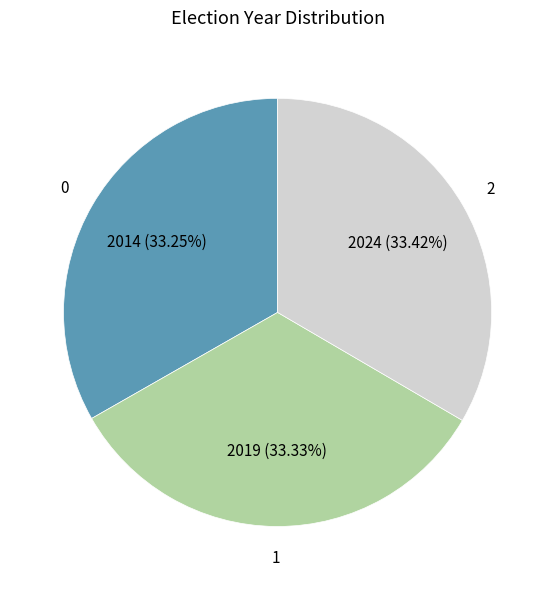

Is there a majority slice in this chart?

No